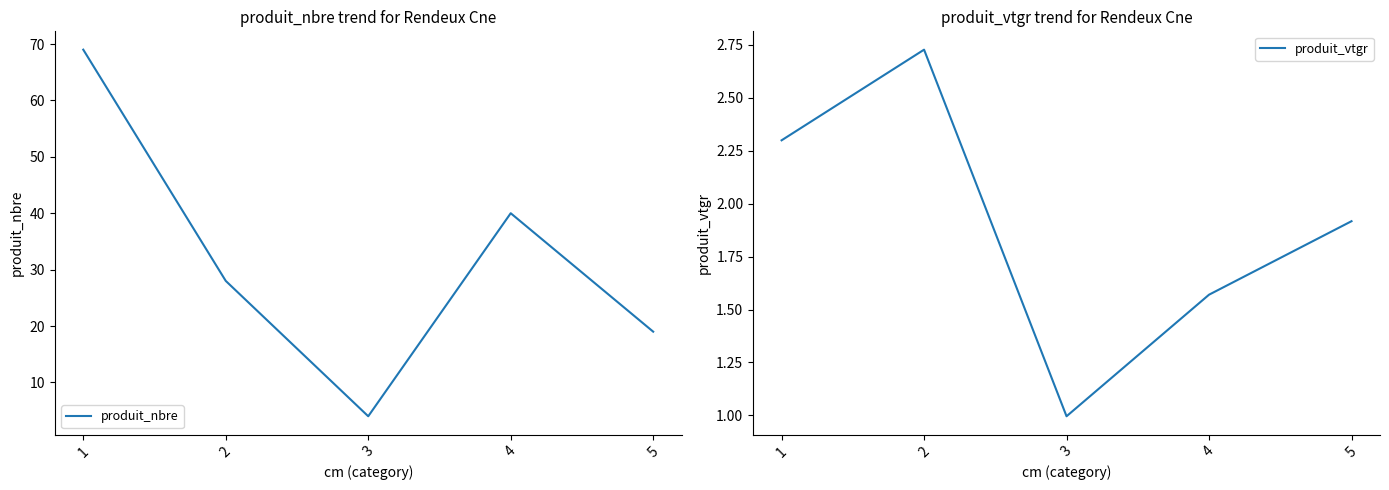

How many values in the produit_vtgr series exceed 1?

4